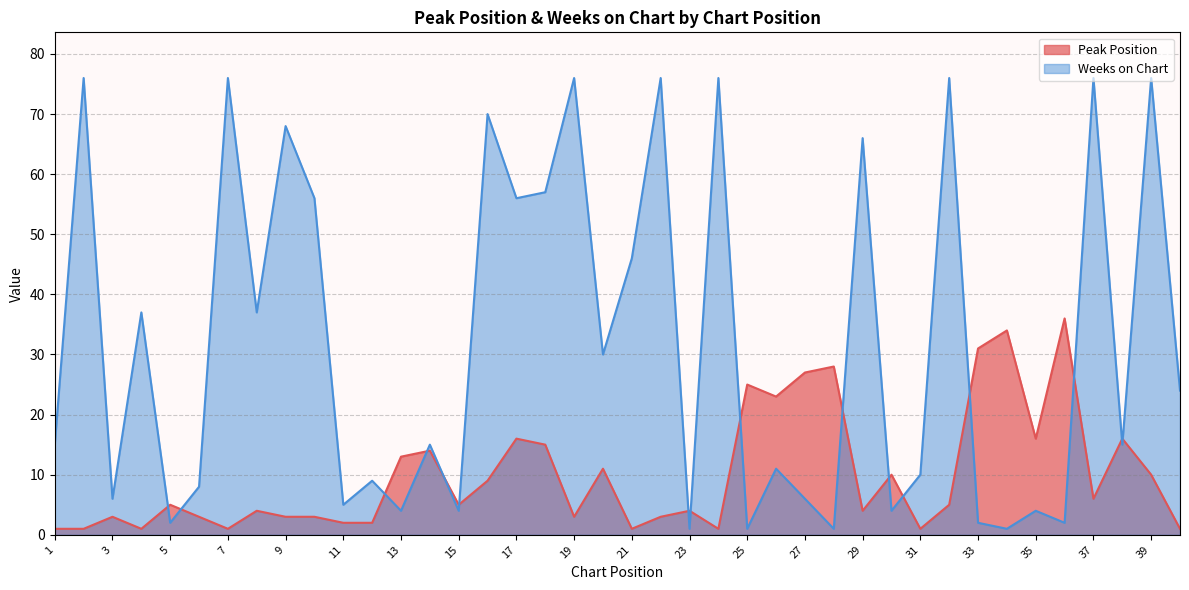

At which category does Weeks on Chart reach its first local valley?

3